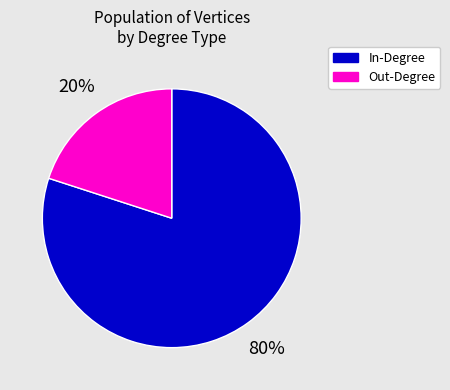

Is there any slice that represents more than half of the pie?

Yes